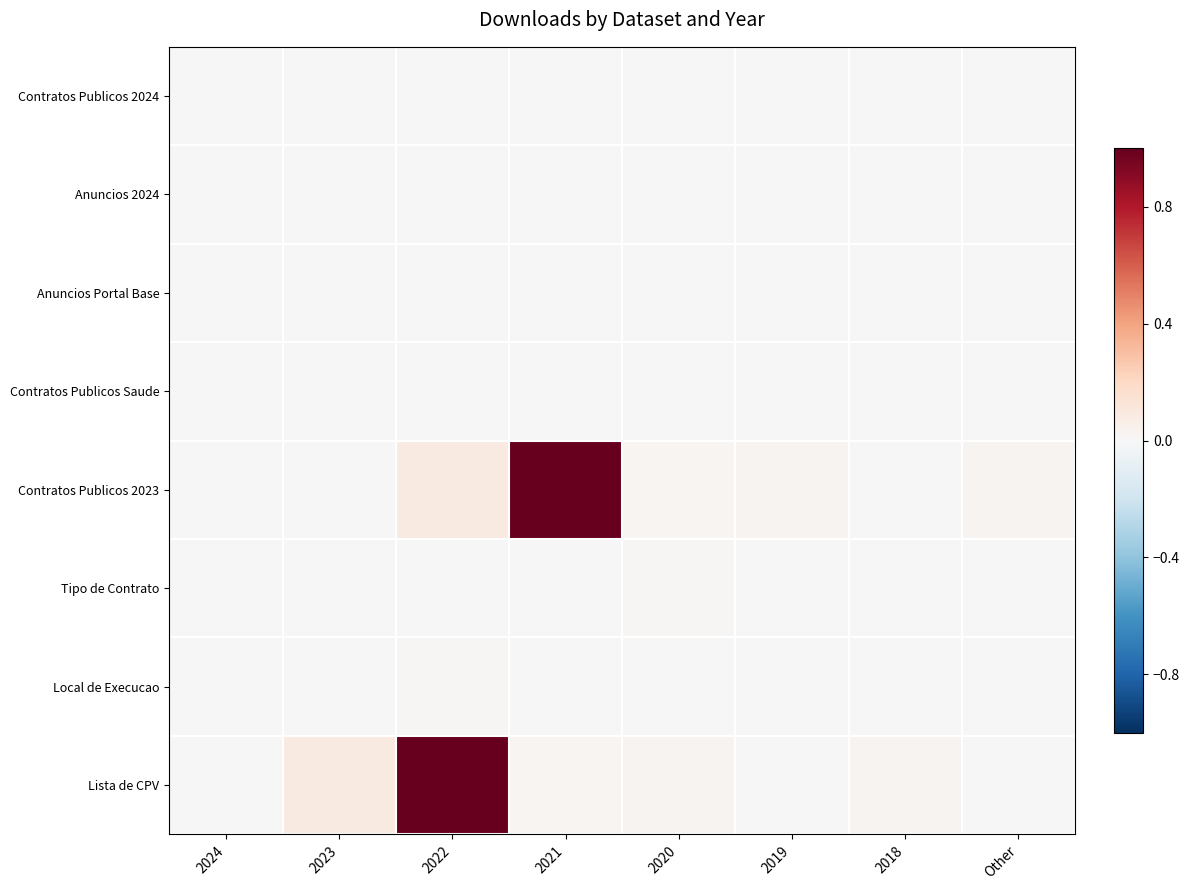

At how many categories does at least one series exceed 0?

7